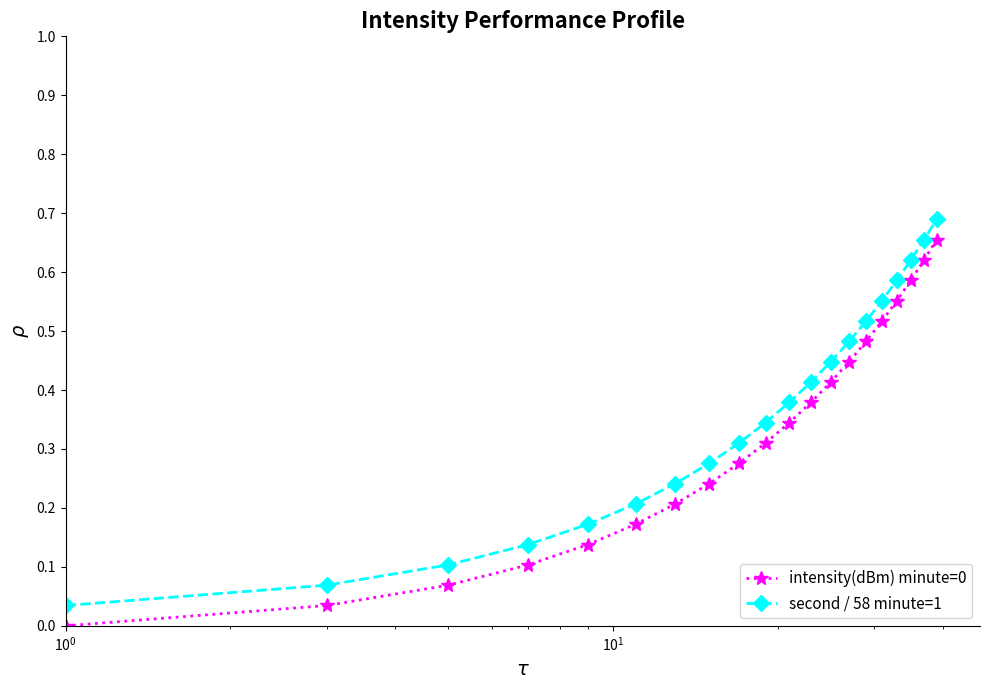

True or false: second / 58 minute=1 has more than 2 points higher than both neighbors.

False